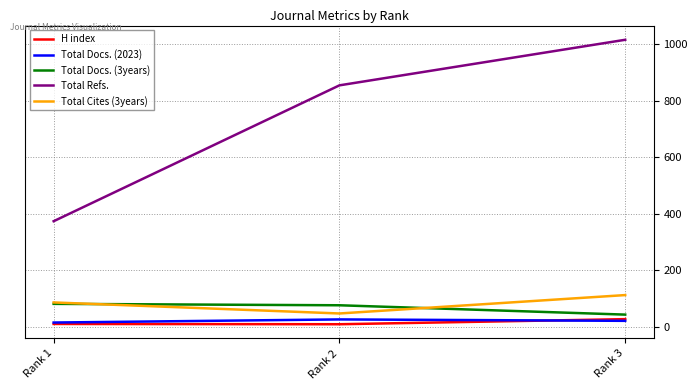

What is the spread (max minus min) of values at Rank 3?

993